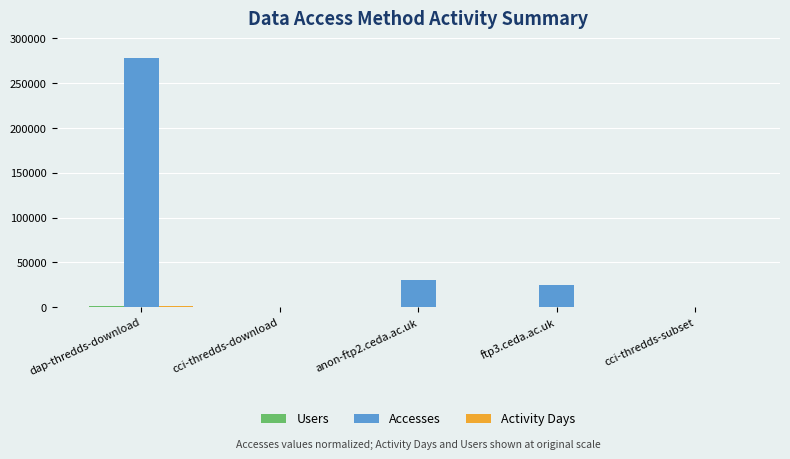

What is the approximate value of Accesses at ftp3.ceda.ac.uk, to the nearest 50?

25000